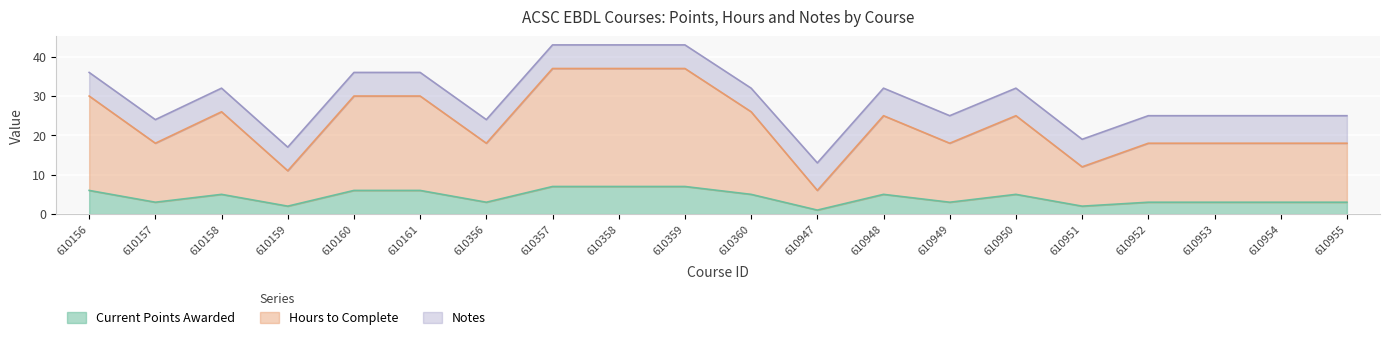

True or false: Current Points Awarded has a value of 3 at 610955.

True